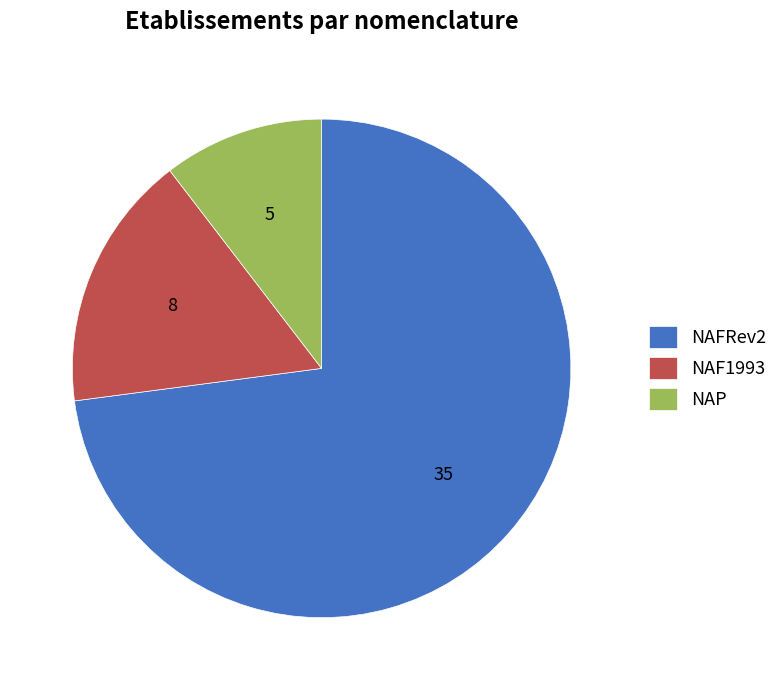

Do NAF1993 and NAFRev2 together represent more than half of the pie?

Yes